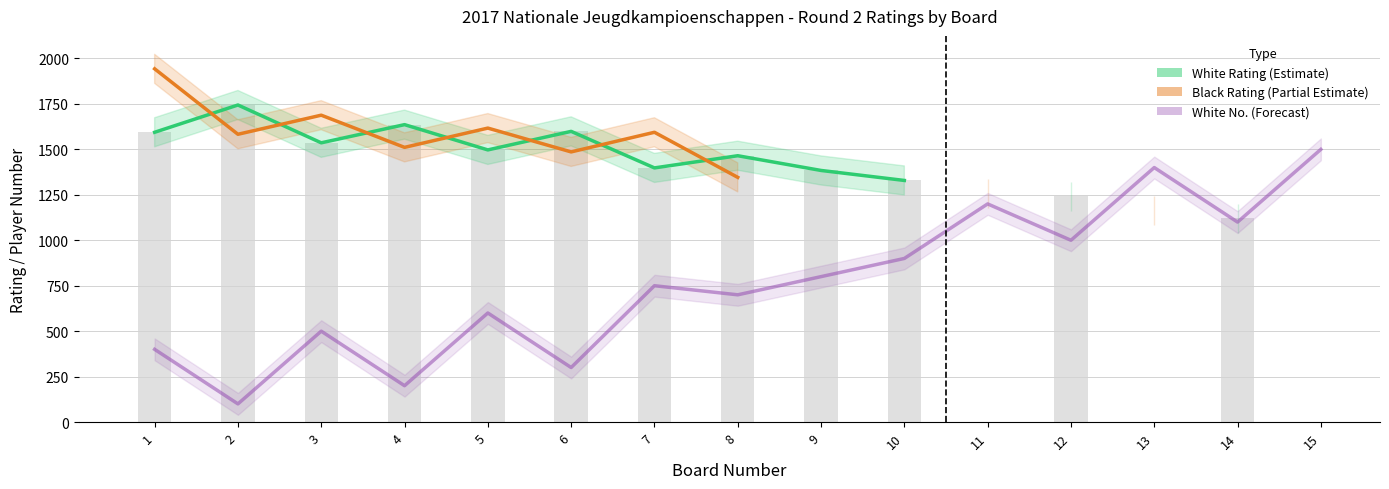

What is the difference between the maximum and minimum values in the White No. (col_1) series?

1400.0